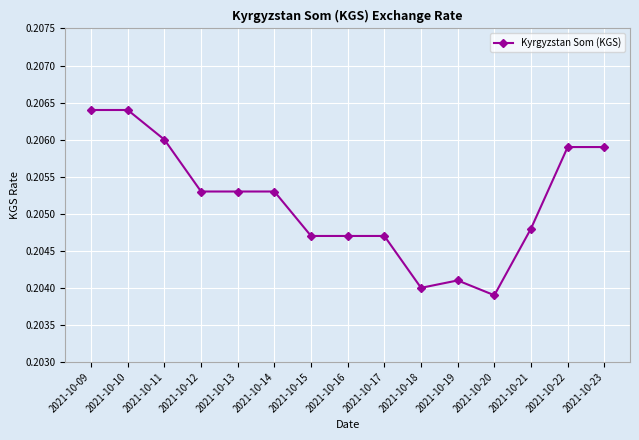

Does the chart display data point markers on the line(s)?

Yes